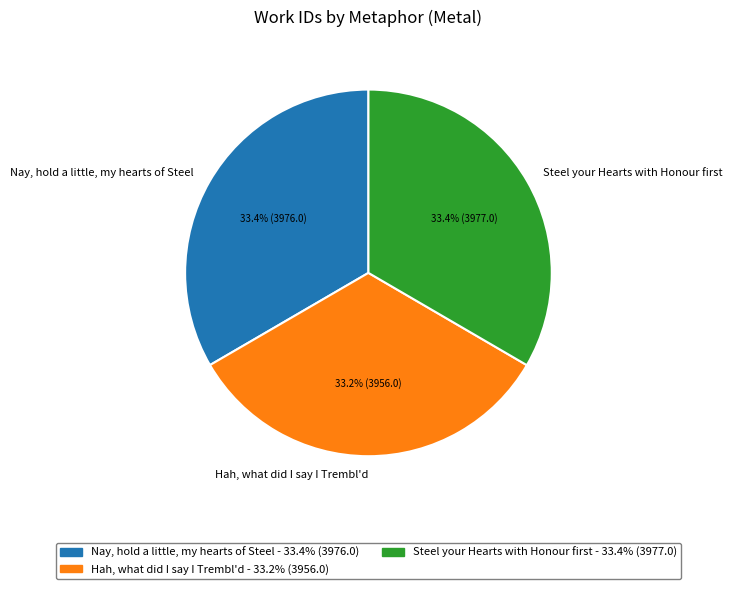

Is there any slice that represents more than half of the pie?

No